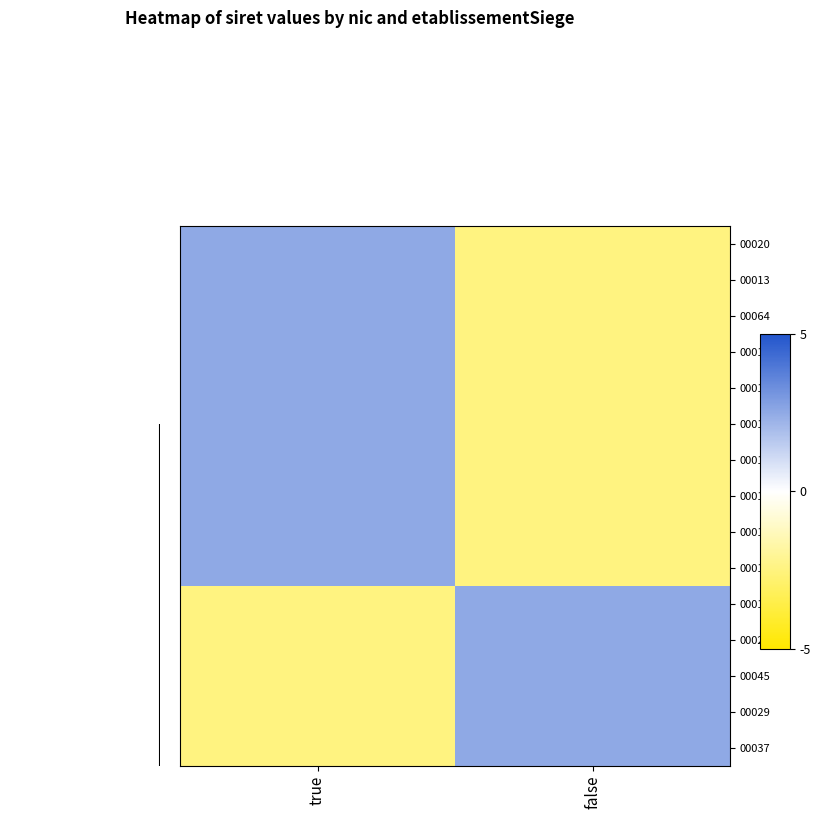

What is the greatest value displayed?

1